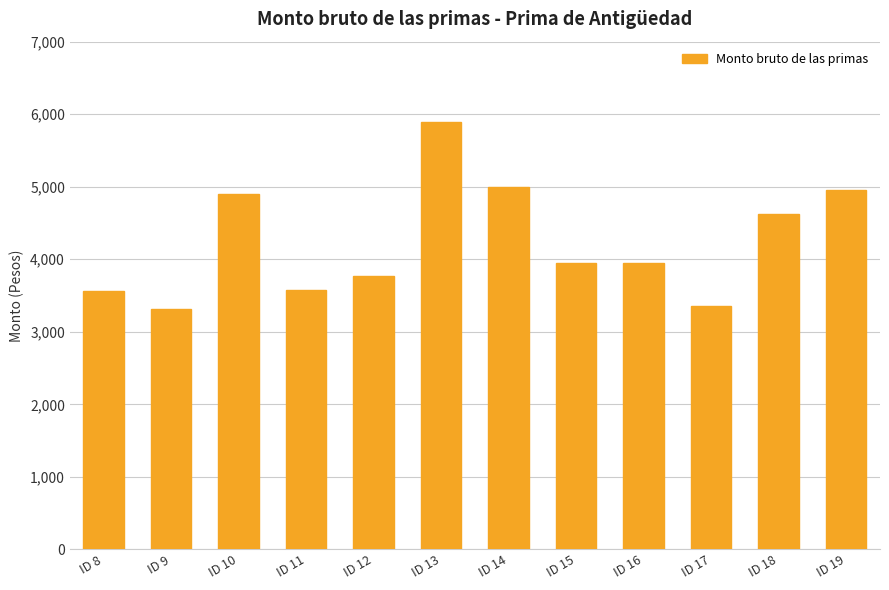

What is the change in value from ID 17 to ID 19?

+1595.1